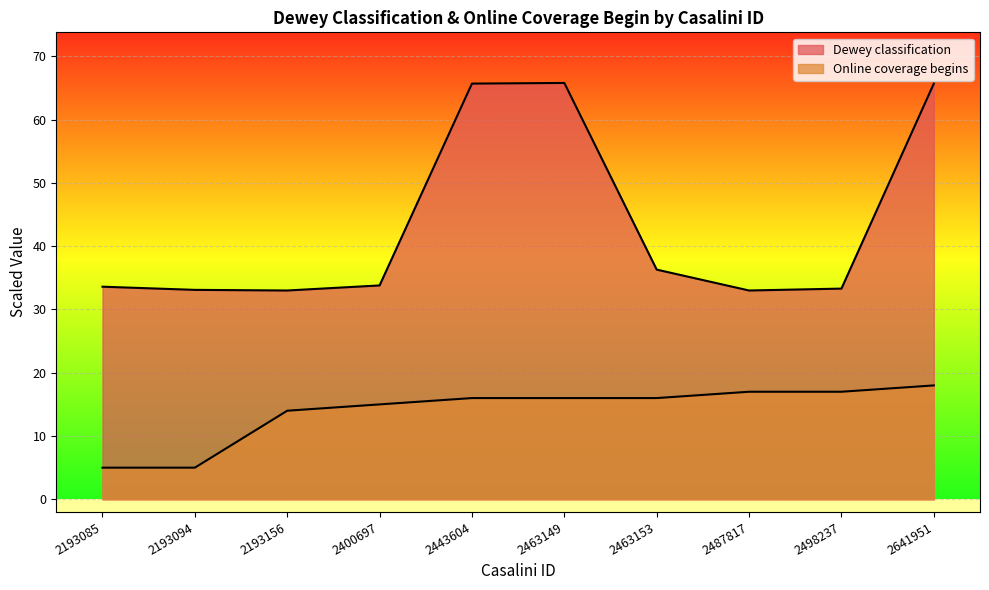

Reading right to left, transcribe all the data shown in this chart.

Dewey classification: 2641951=65.7	2498237=33.3	2487817=33.0	2463153=36.3	2463149=65.8	2443604=65.7	2400697=33.8	2193156=33.0	2193094=33.1	2193085=33.6
Online coverage begins: 2641951=18.0	2498237=17.0	2487817=17.0	2463153=16.0	2463149=16.0	2443604=16.0	2400697=15.0	2193156=14.0	2193094=5.0	2193085=5.0